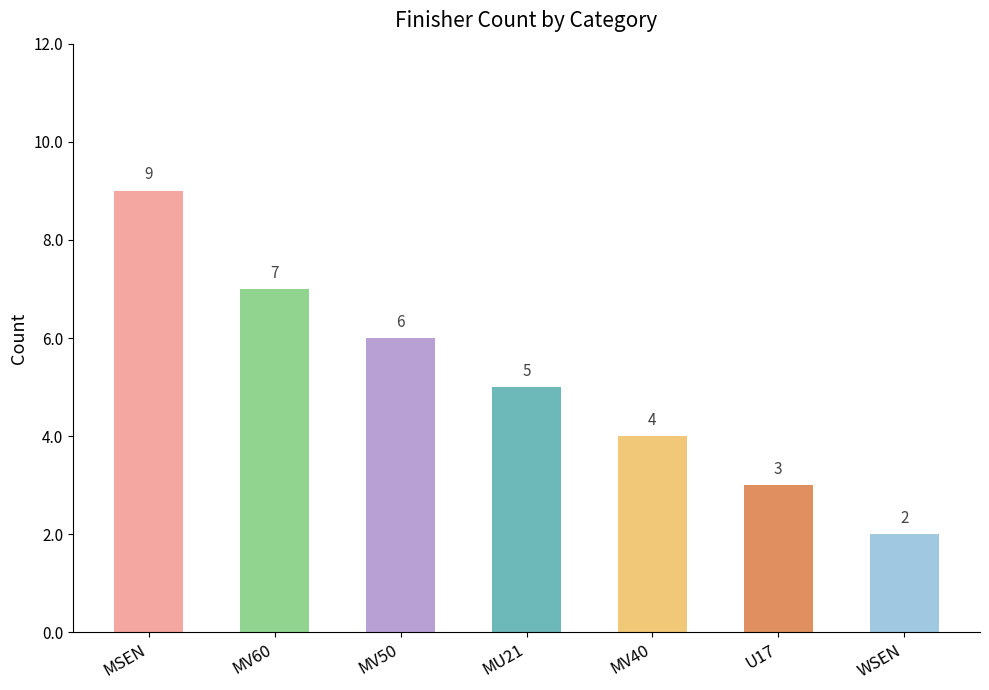

How many values are below 5?

3